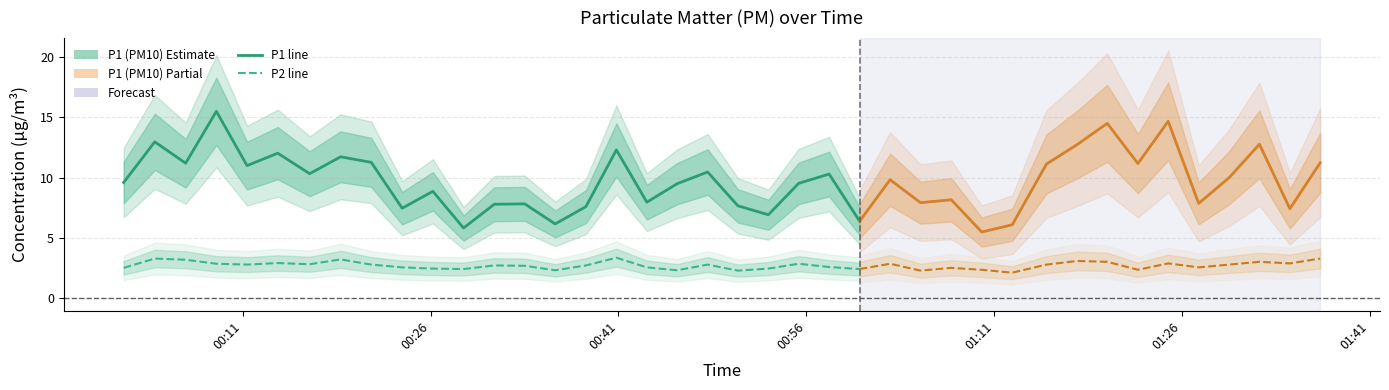

Which series has the widest spread of values?

P1